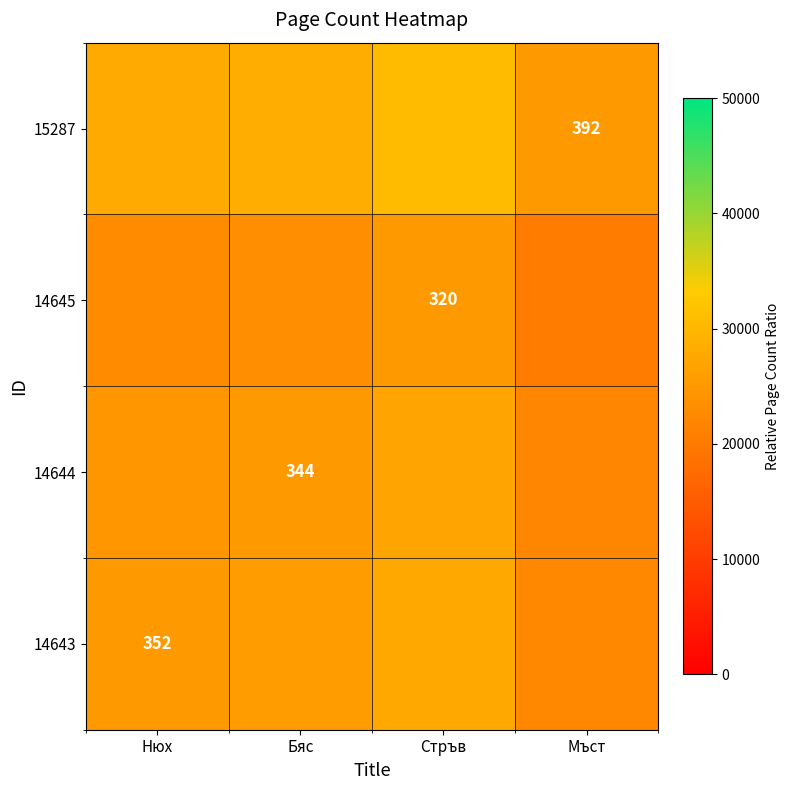

At how many categories does at least one series exceed 25262?

3